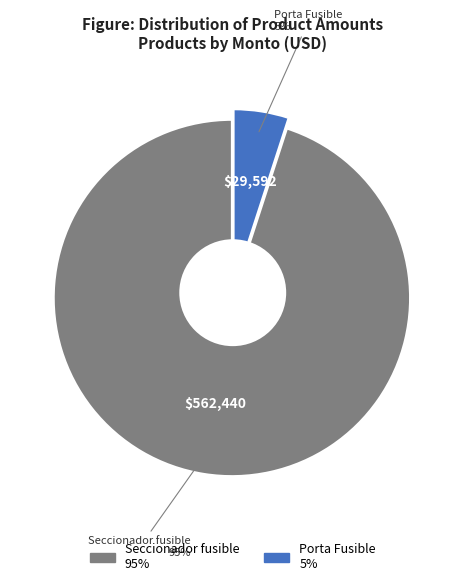

To the nearest percent, what percentage of the pie is Porta Fusible?

5%